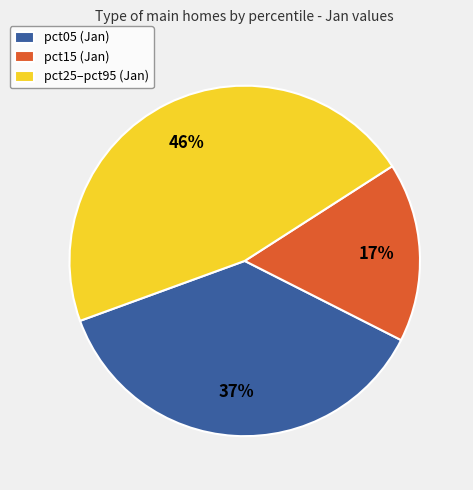

To the nearest percent, what portion does pct15 (Jan) represent?

17%